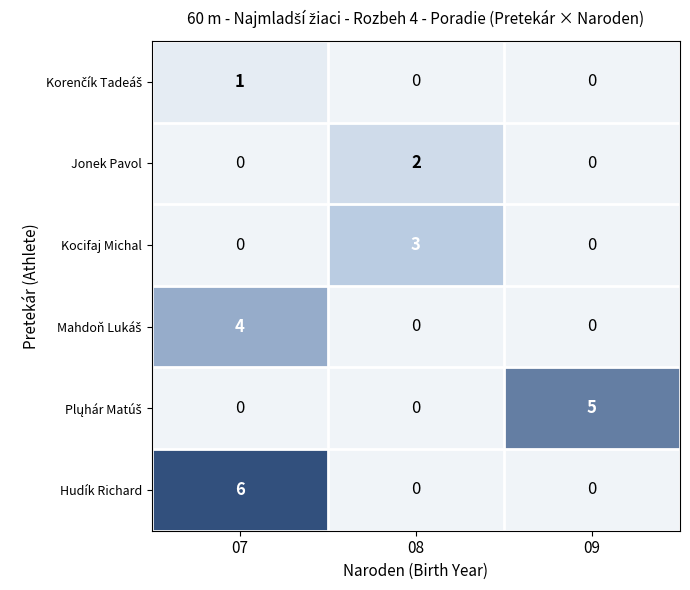

Rank the categories by Plųhár Matúš value from lowest to highest.

07, 08, 09